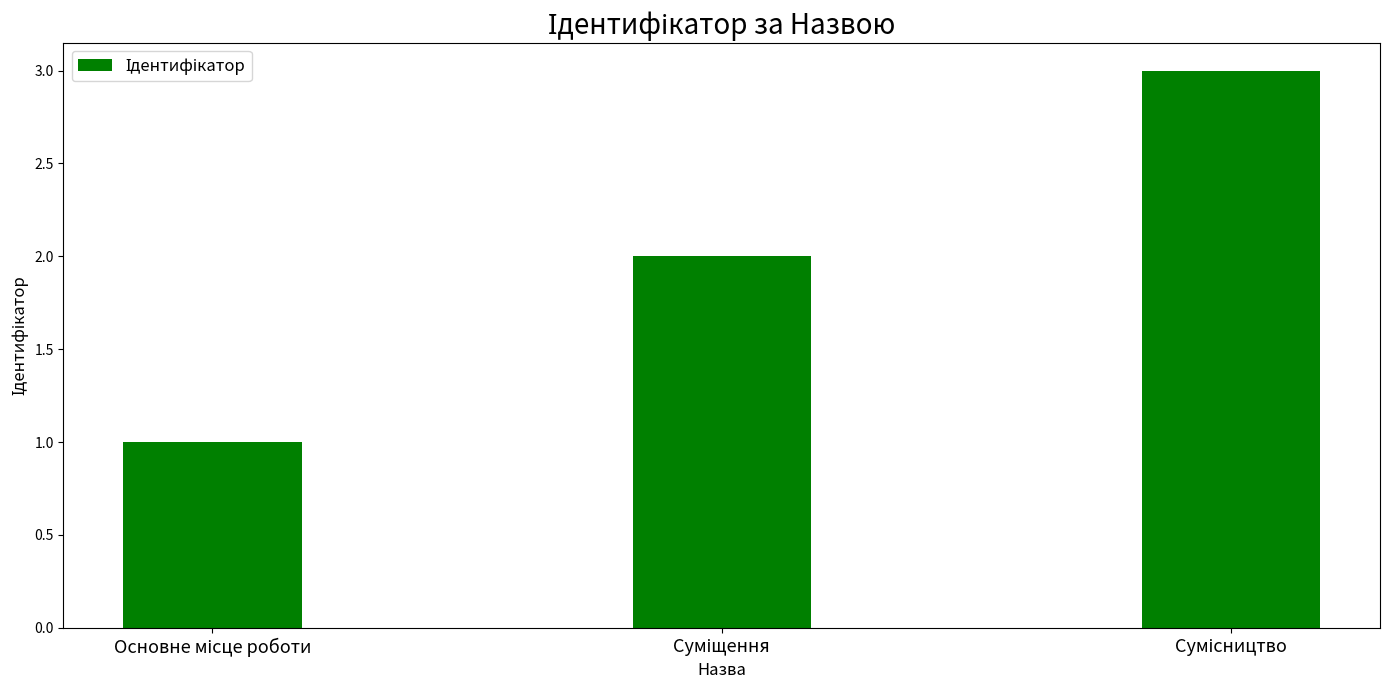

What is the greatest value displayed?

3